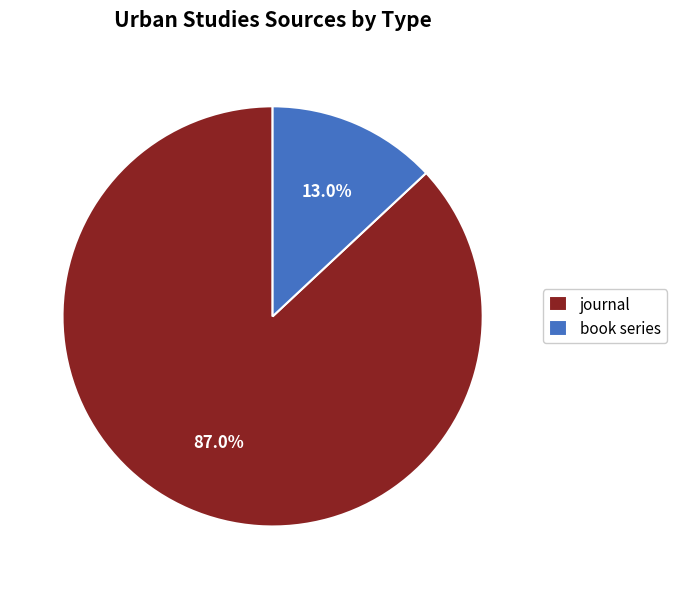

True or false: book series accounts for 13% of the total.

True